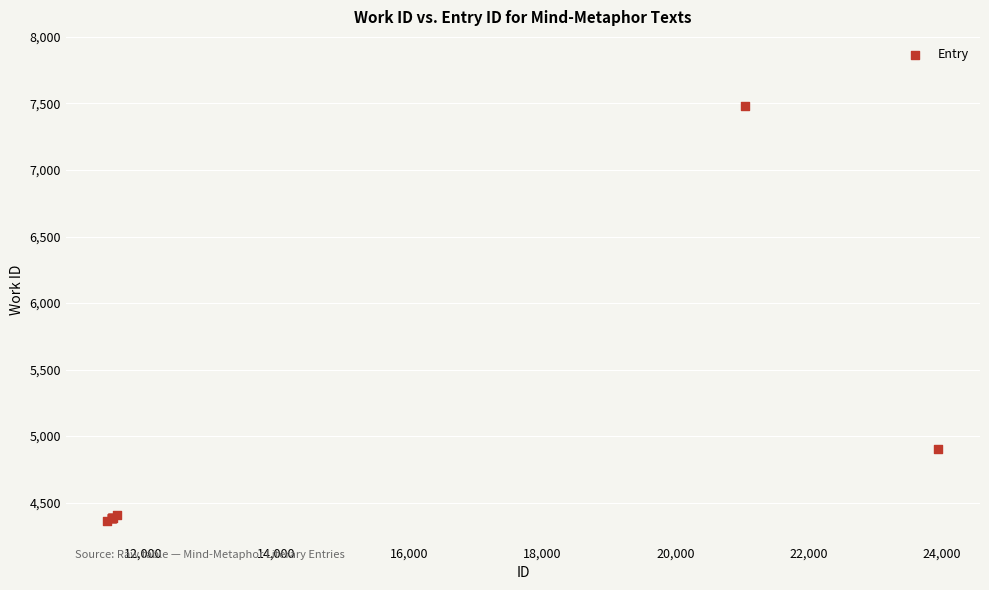

What Y value in the scatter plot is closest to 5921?

4906